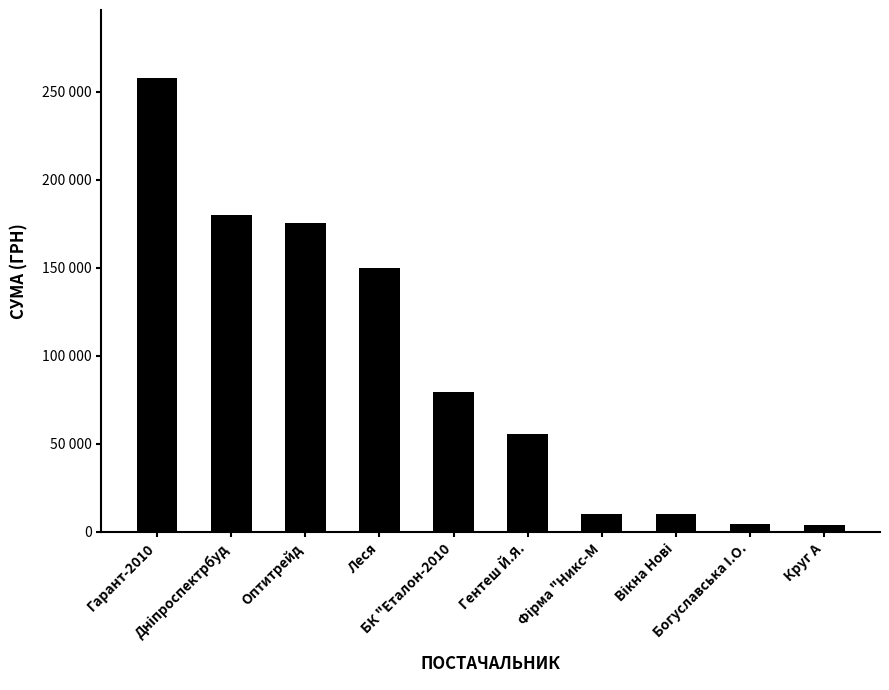

What is the ratio of the value at Леся to the value at БК "Еталон-2010?

1.9